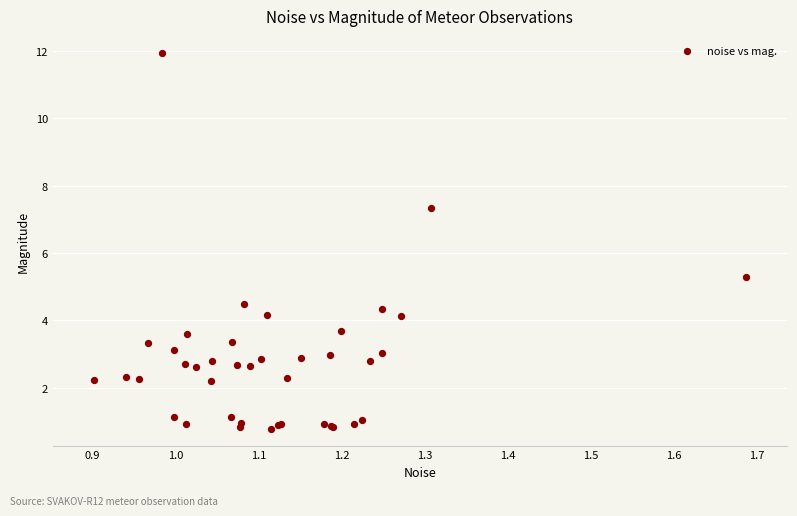

What Y value in the scatter plot is closest to 6?

5.3